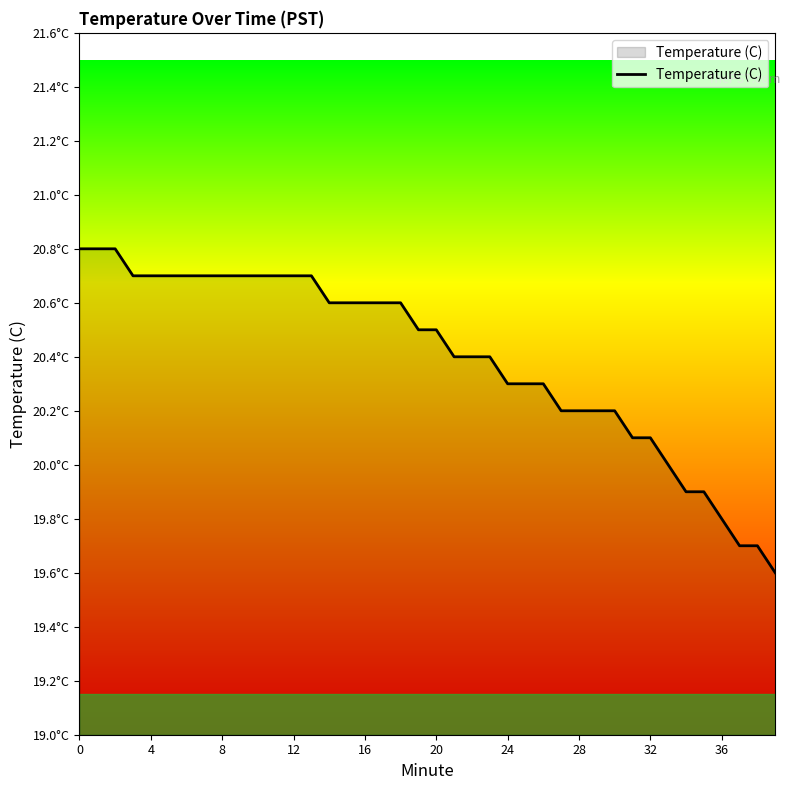

What is the maximum value shown in the chart?

20.8